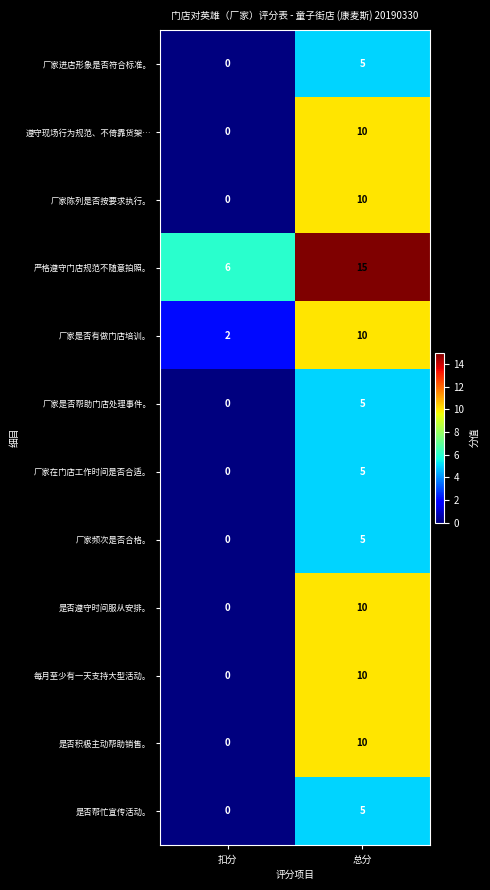

Reading left to right, list all the values displayed in this chart.

厂家进店形象是否符合标准。: 扣分=0	总分=5
遵守现场行为规范、不倚靠货架…: 扣分=0	总分=10
厂家陈列是否按要求执行。: 扣分=0	总分=10
严格遵守门店规范不随意拍照。: 扣分=6	总分=15
厂家是否有做门店培训。: 扣分=2	总分=10
厂家是否帮助门店处理事件。: 扣分=0	总分=5
厂家在门店工作时间是否合适。: 扣分=0	总分=5
厂家频次是否合格。: 扣分=0	总分=5
是否遵守时间服从安排。: 扣分=0	总分=10
每月至少有一天支持大型活动。: 扣分=0	总分=10
是否积极主动帮助销售。: 扣分=0	总分=10
是否帮忙宣传活动。: 扣分=0	总分=5